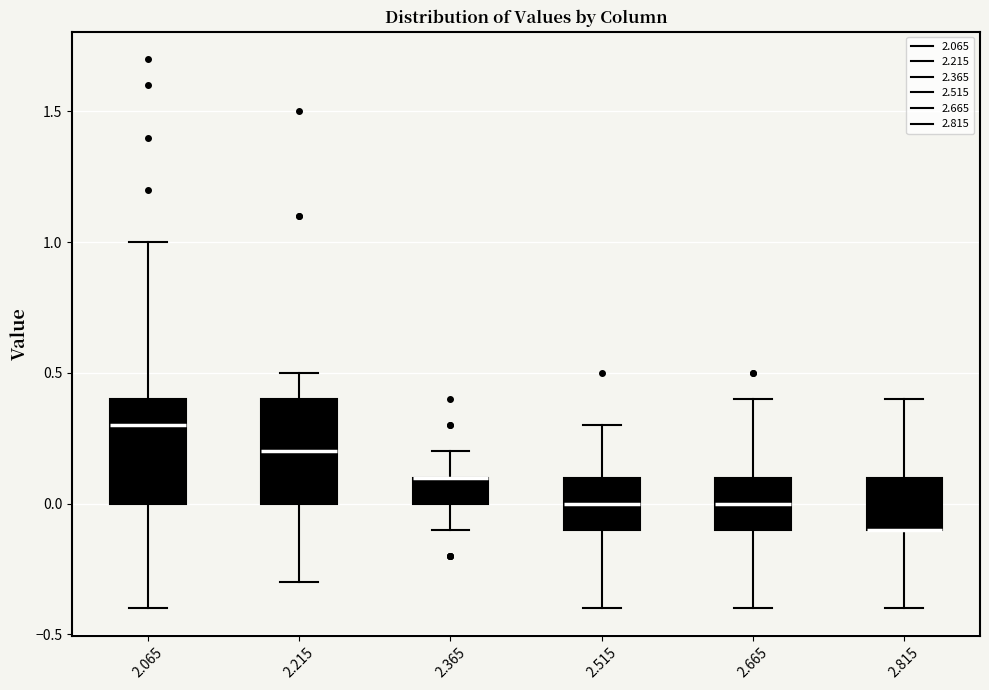

Reading left to right, transcribe this box plot: for each box, give where its median line is, the range the box spans, and where its two whiskers end, as read against the y-axis. The values are not printed on the chart, so give them approximately, as read against the axis.

2.065: median 0.3, box 0.0 to 0.4, whiskers -0.4 to 1.0
2.215: median 0.2, box 0.0 to 0.4, whiskers -0.3 to 0.5
2.365: median 0.1 (drawn on the box's upper edge), box 0.0 to 0.1, whiskers -0.1 to 0.2
2.515: median 0.0, box -0.1 to 0.1, whiskers -0.4 to 0.3
2.665: median 0.0, box -0.1 to 0.1, whiskers -0.4 to 0.4
2.815: median -0.1 (drawn on the box's lower edge), box -0.1 to 0.1, whiskers -0.4 to 0.4